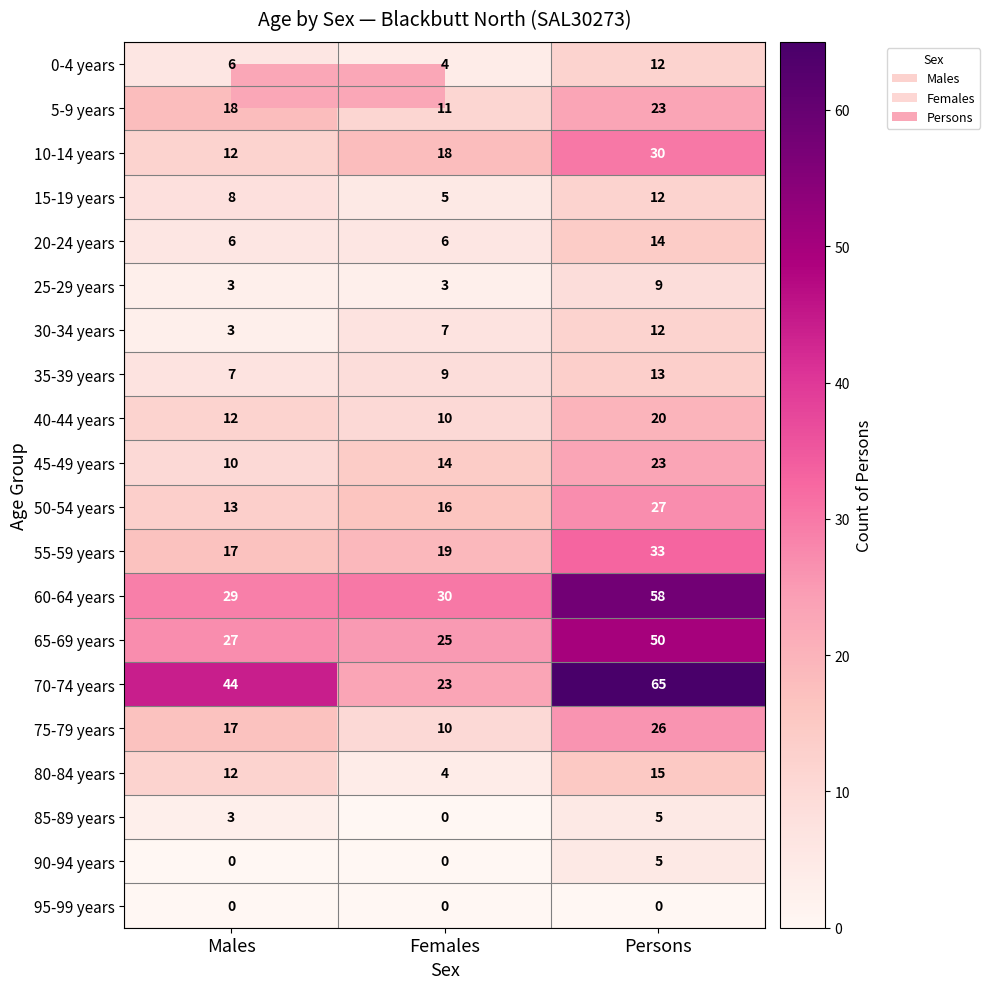

What is the total value across all series at Females?

214